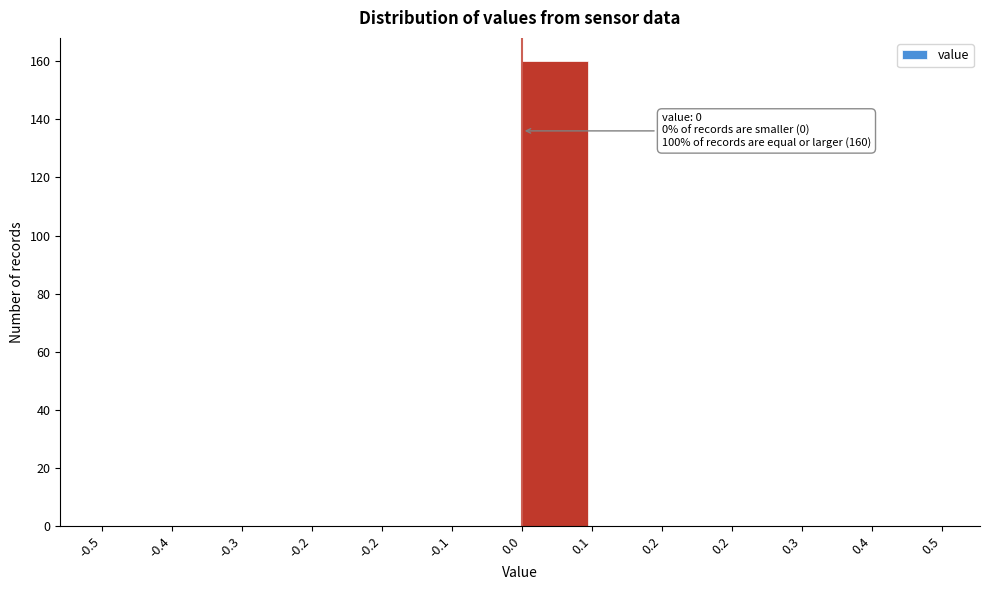

How many data points does each series have?

12